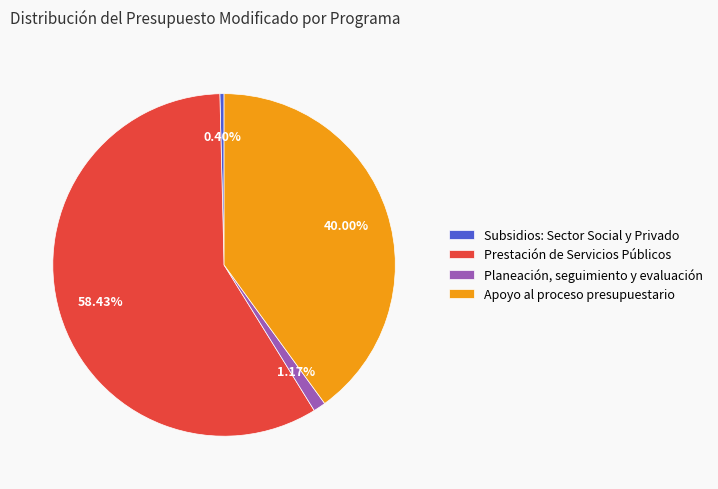

How many slices are in this pie chart?

4